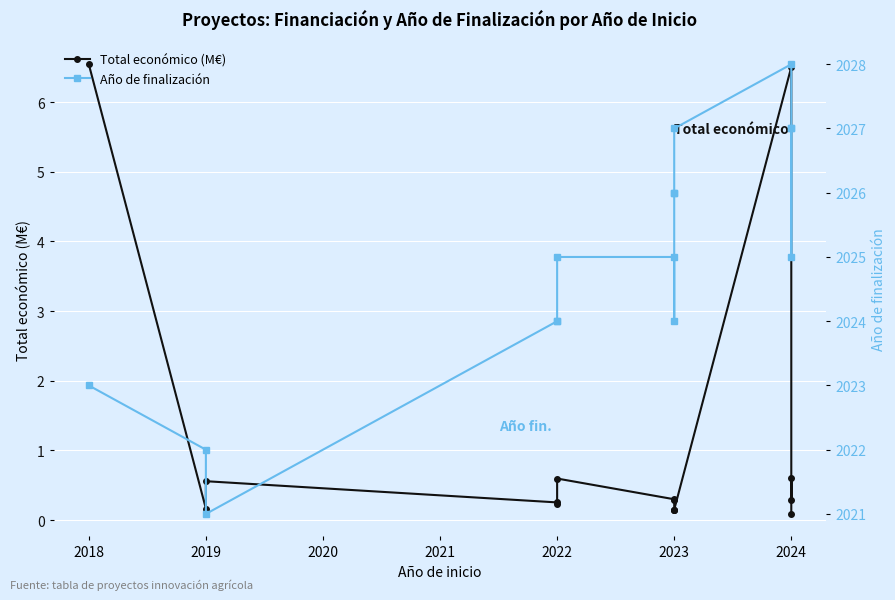

Which series has the largest total across all categories?

Año de finalización